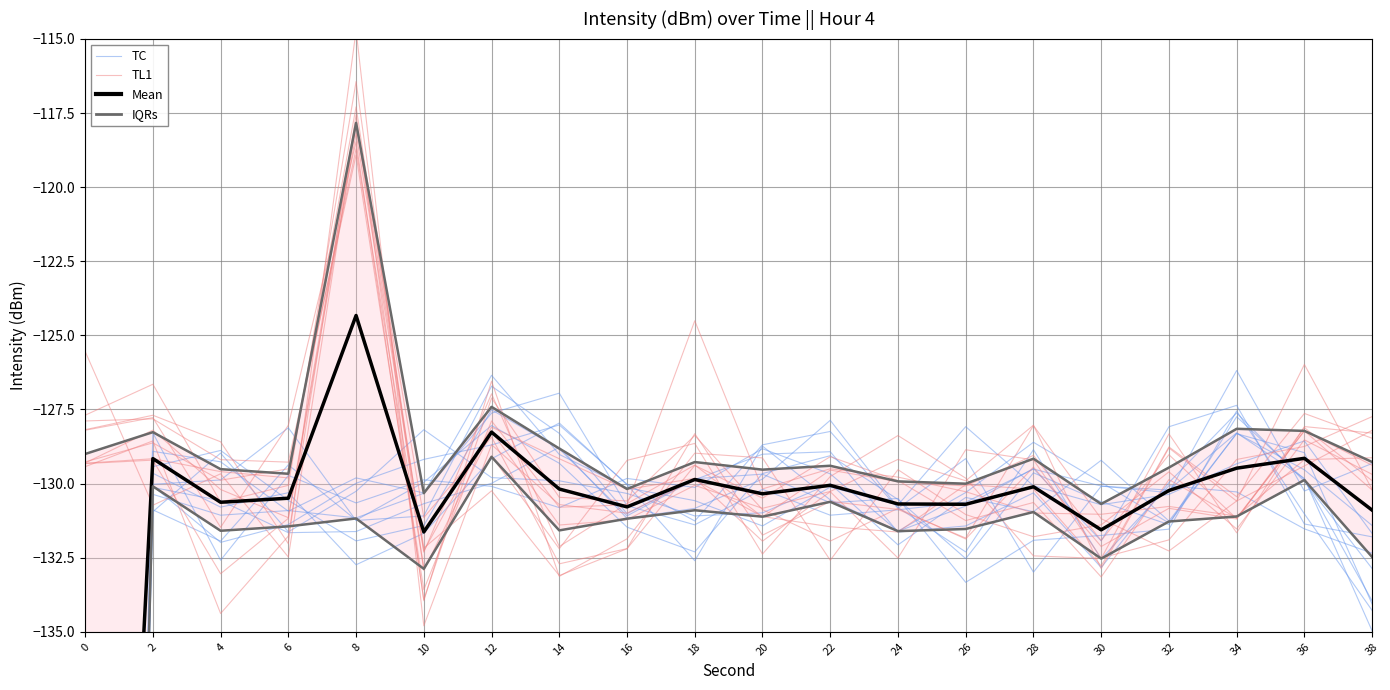

How many data points in Mean are above -130?

6